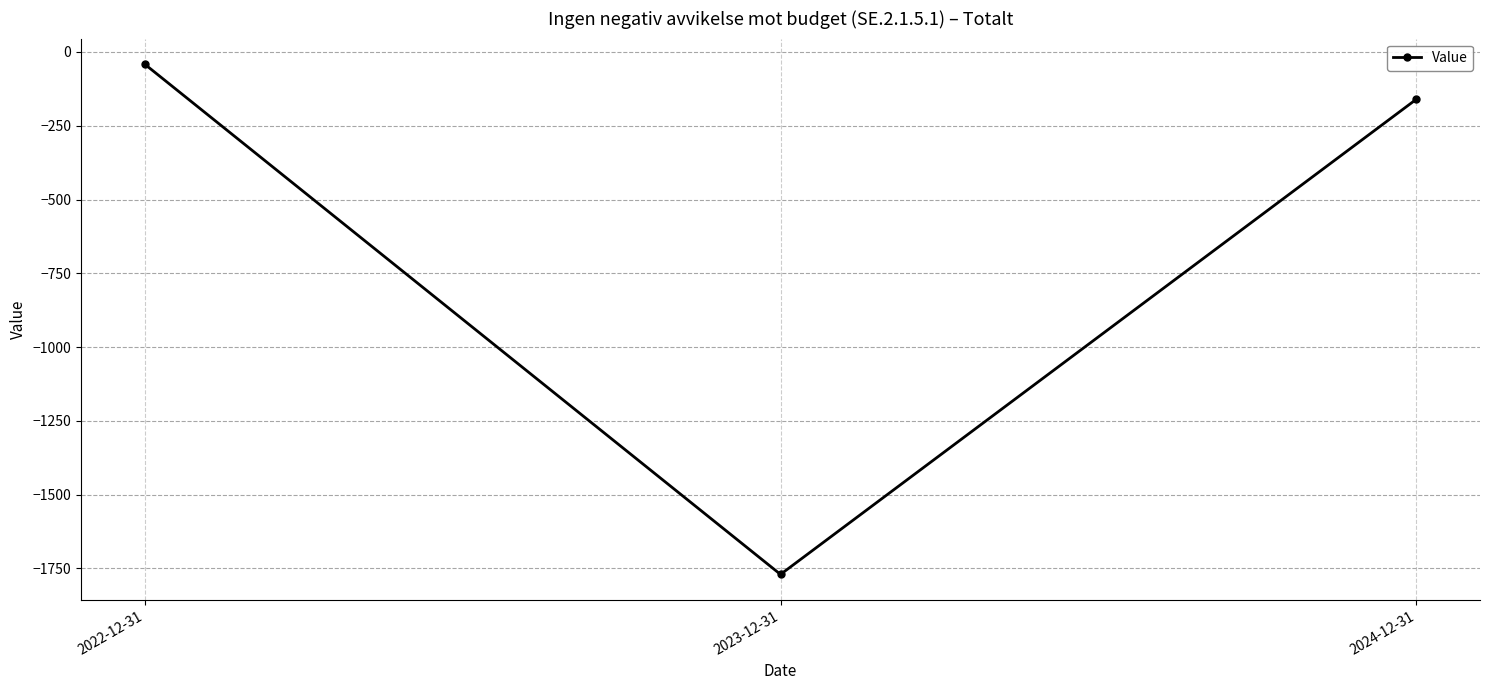

Reading left to right, what are all the values shown in this chart?

2022-12-31=-41	2023-12-31=-1770	2024-12-31=-160